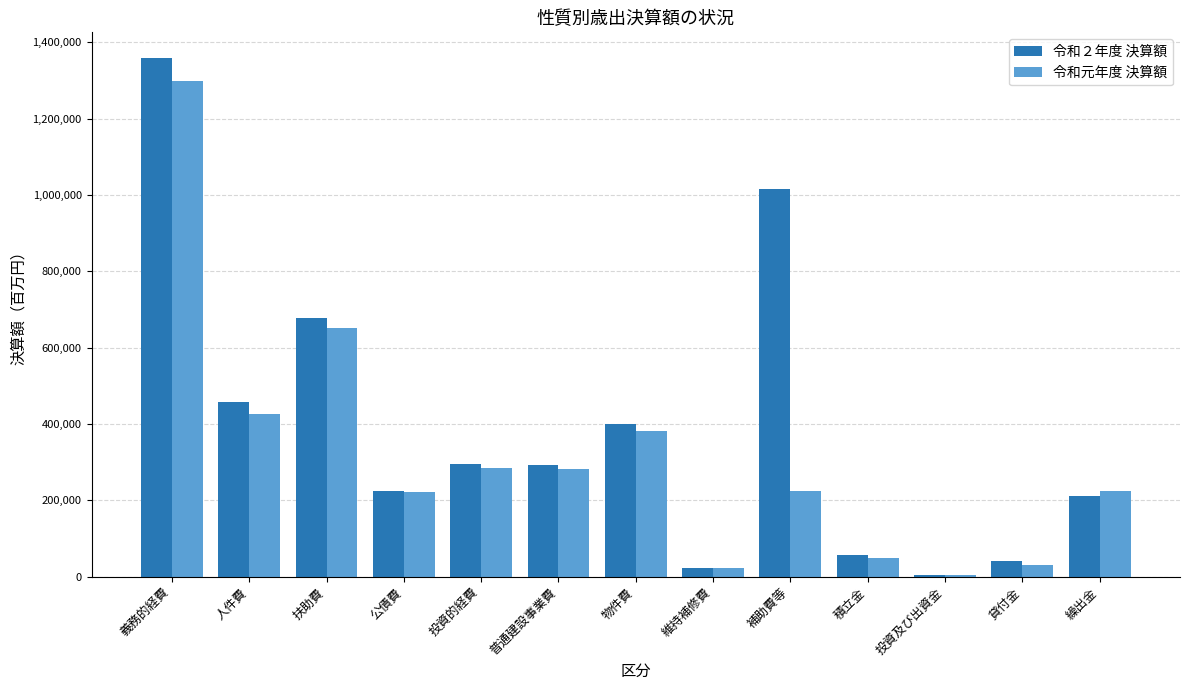

Between 人件費 and 補助費等, which series saw the biggest shift?

令和２年度 決算額